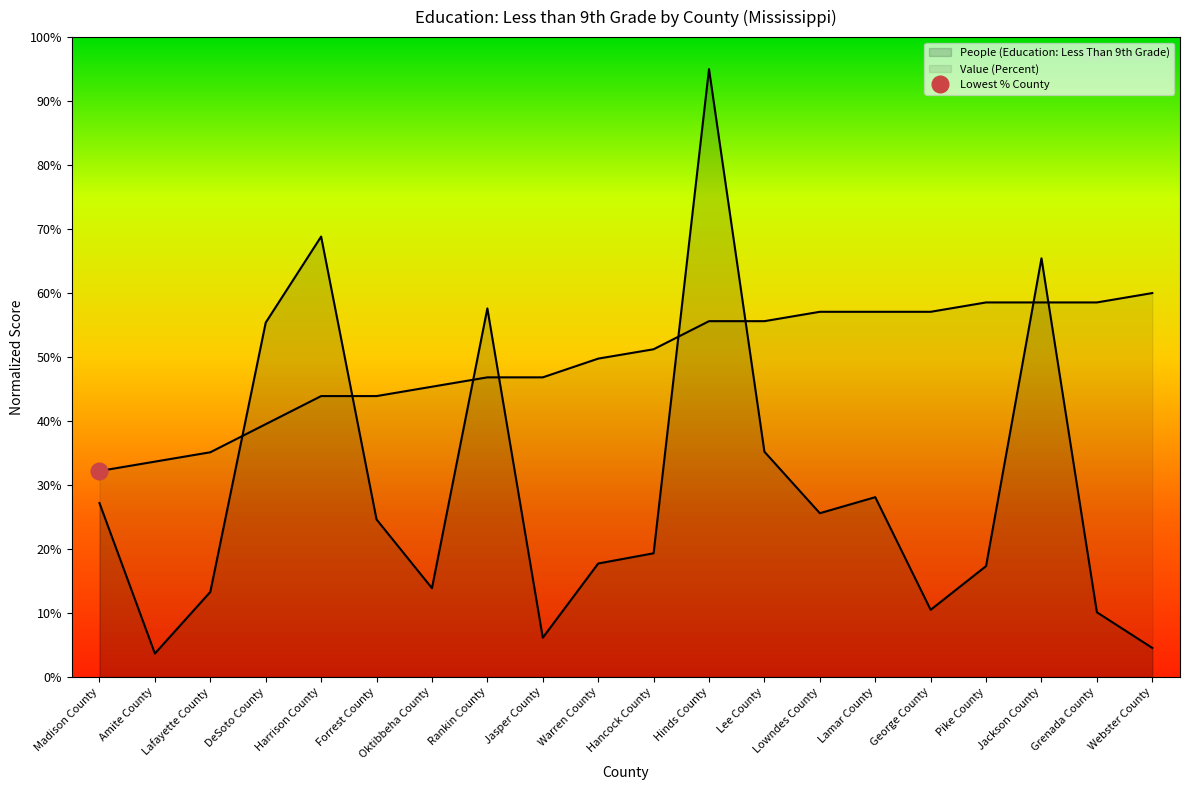

At how many categories does at least one series exceed 80?

1